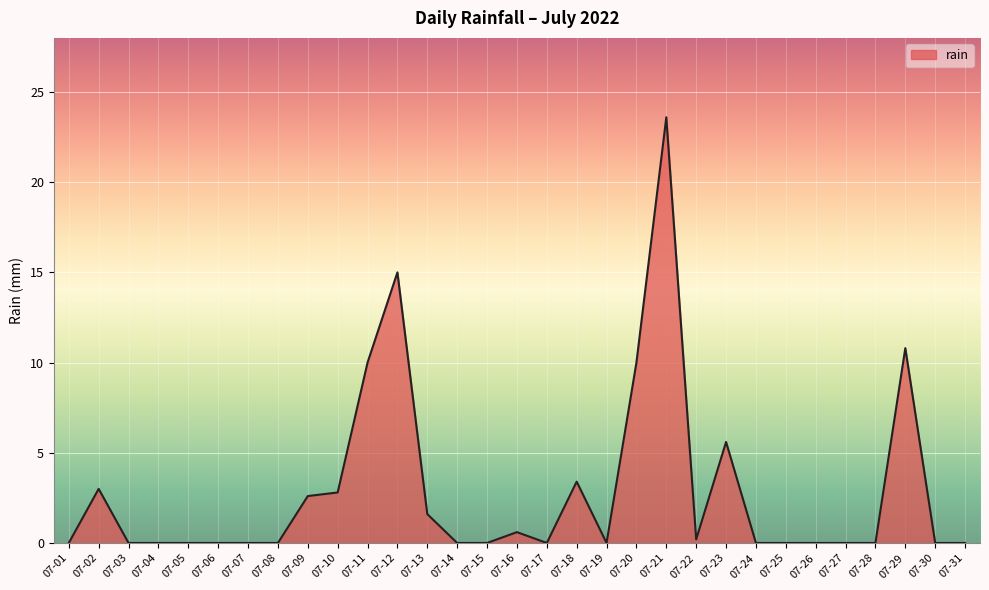

What is the greatest value displayed?

23.6